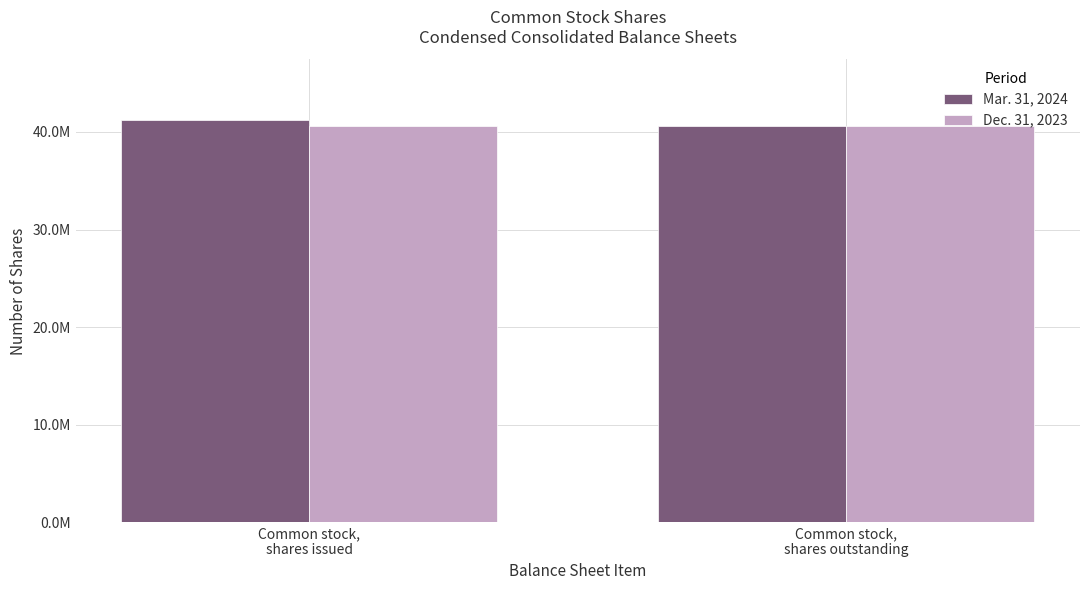

What is the total value across all series at Common stock,
shares outstanding?

81236412